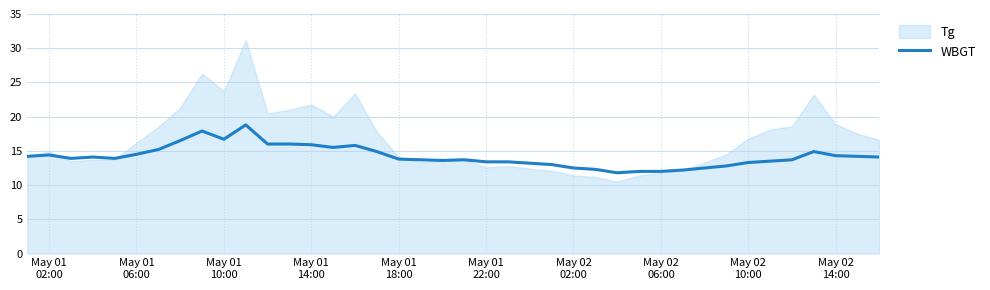

What is the minimum value for WBGT?

11.8